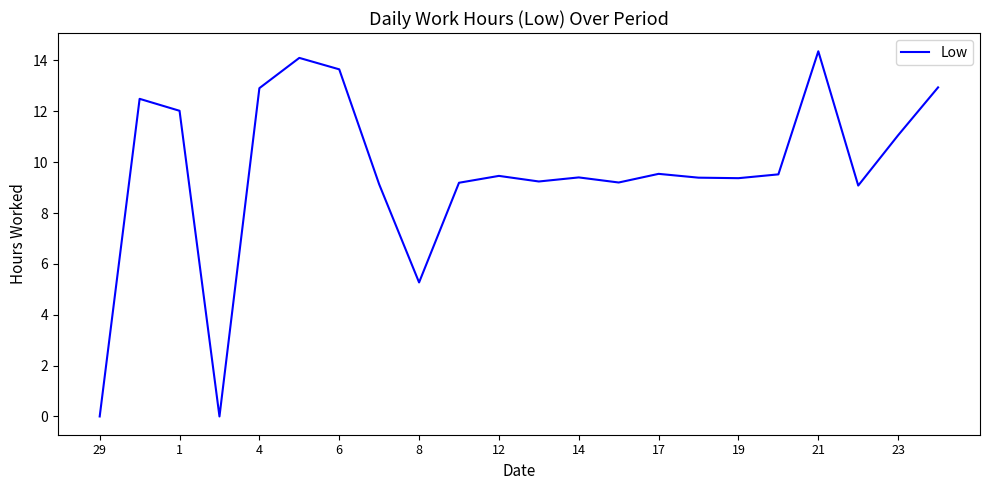

What is the difference between the maximum and minimum values?

14.4